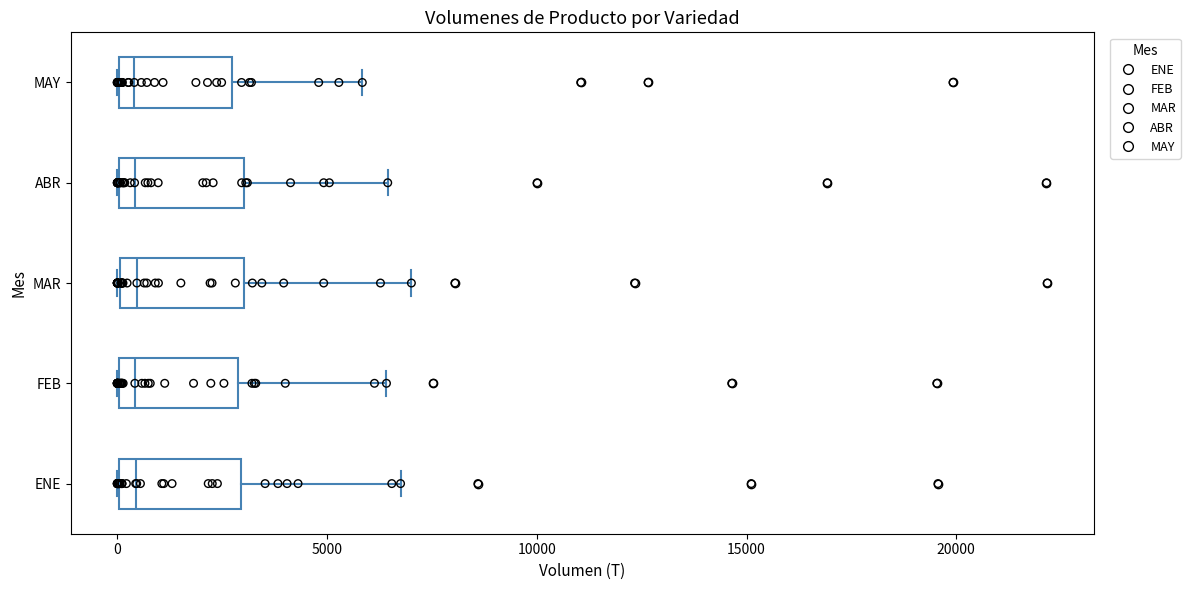

Reading bottom to top, transcribe this box plot: for each box, give where its median line is, the range the box spans, and where its two whiskers end, as read against the x-axis. The values are not printed on the chart, so give them approximately, as read against the axis.

ENE: median 500, box 0 to 3000, whiskers 0 to 7000
FEB: median 500, box 0 to 3000, whiskers 0 to 6500
MAR: median 500, box 0 to 3000, whiskers 0 to 7000
ABR: median 500, box 0 to 3000, whiskers 0 to 6500
MAY: median 500, box 0 to 2500, whiskers 0 to 6000